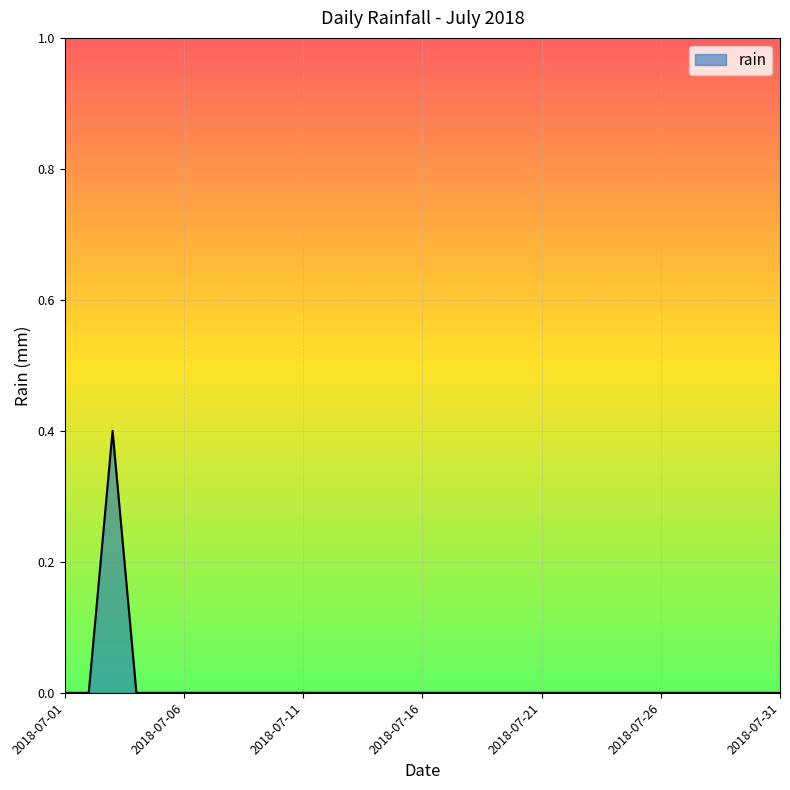

What is the sum of all values?

0.4